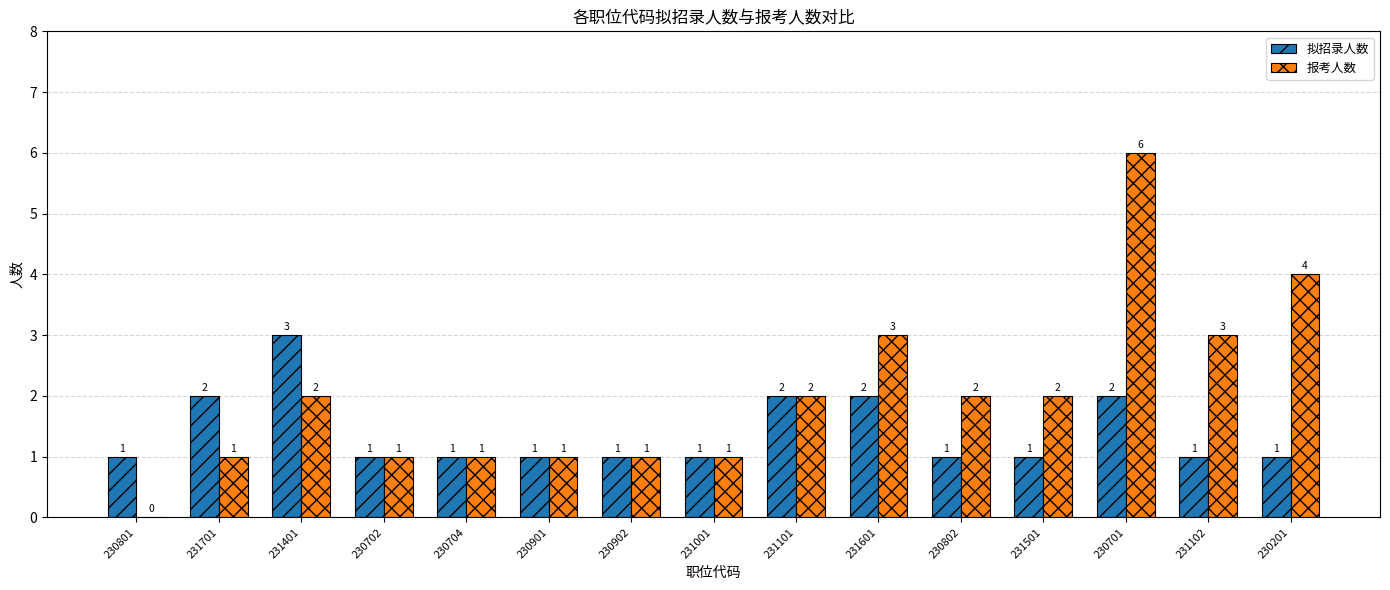

The 拟招录人数 series shows 4 at 231401. True or false?

False